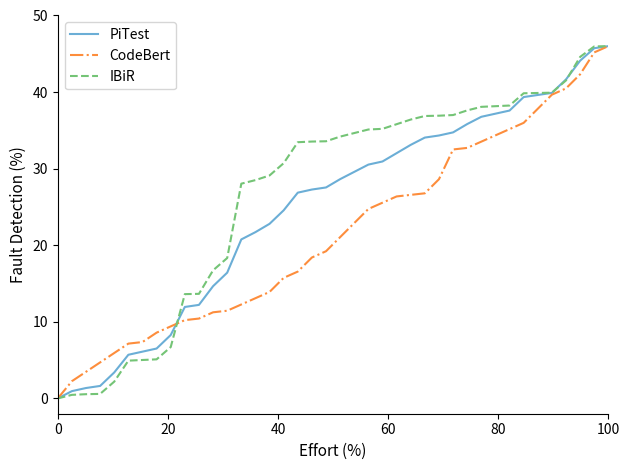

List the series in order of their overall mean, lowest first.

CodeBert, PiTest, IBiR